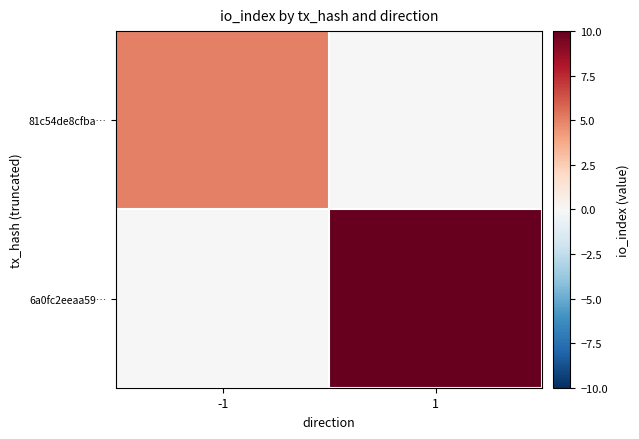

How many series are shown in this chart?

2